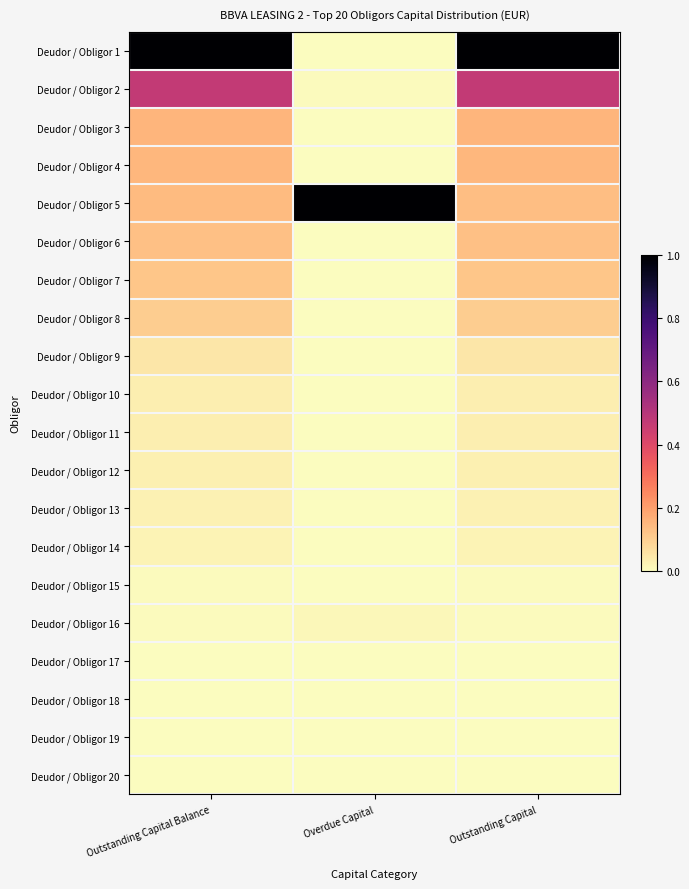

Which series changed the most between Overdue Capital and Outstanding Capital?

Deudor / Obligor 1